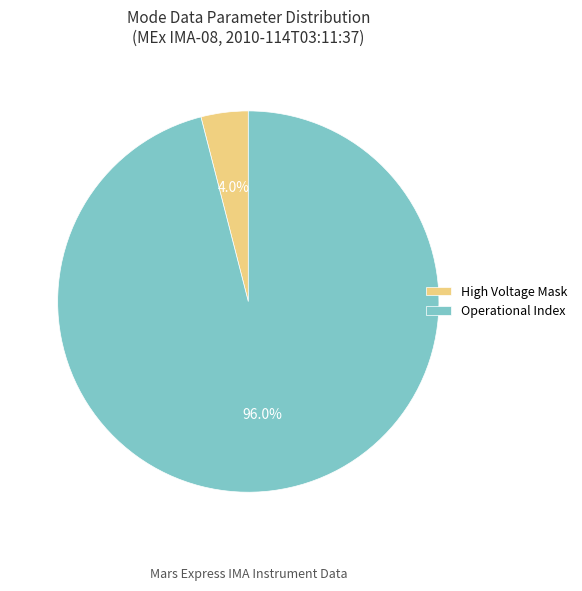

What is the majority slice?

Operational Index